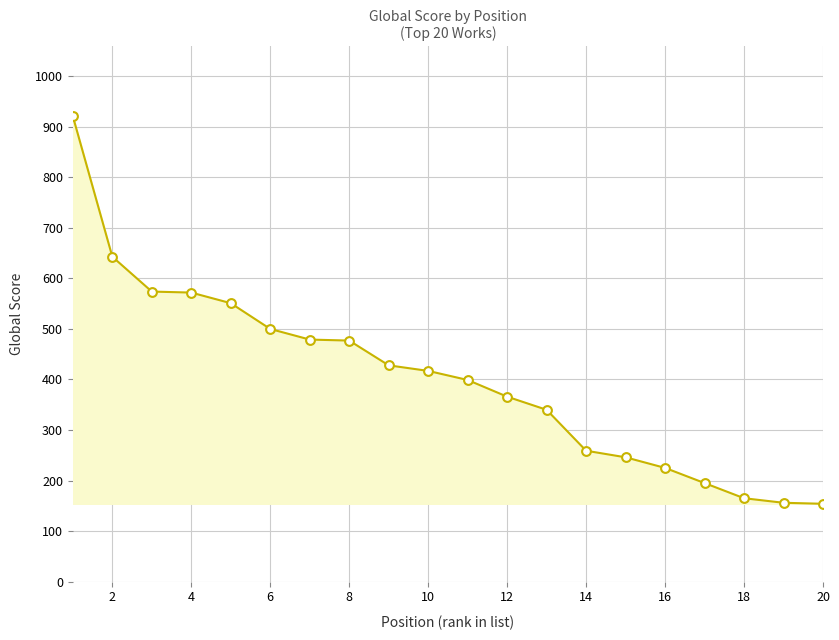

What is the minimum value shown in the chart?

154